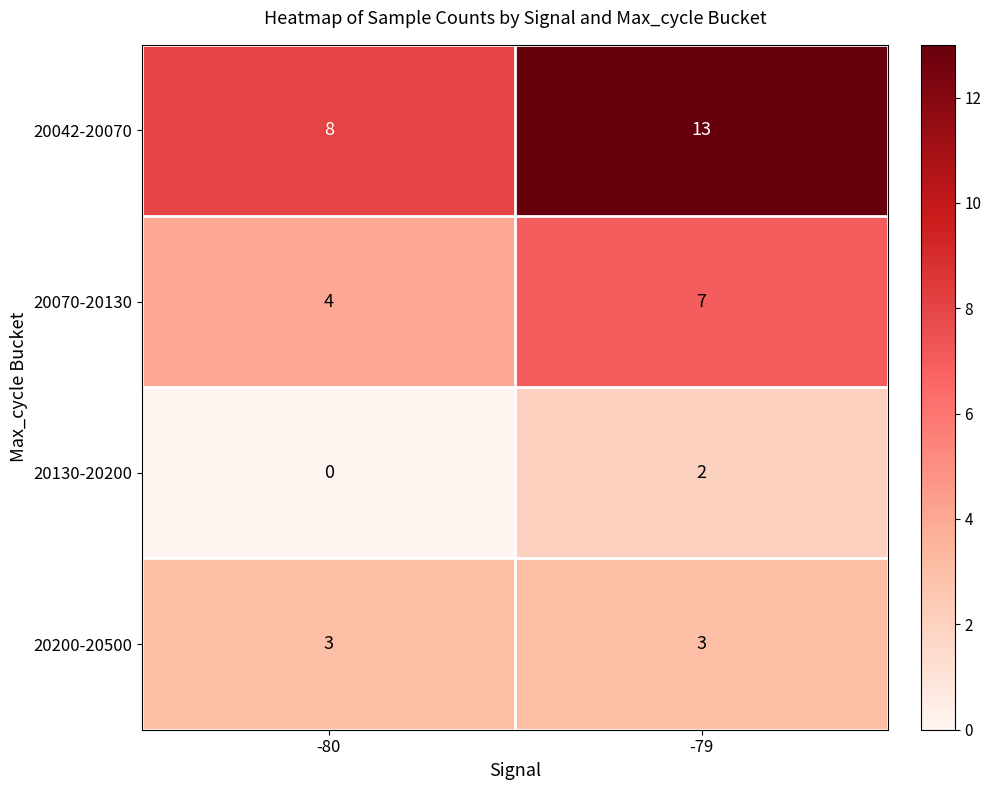

Rank the categories by 20070-20130 value from lowest to highest.

-80, -79